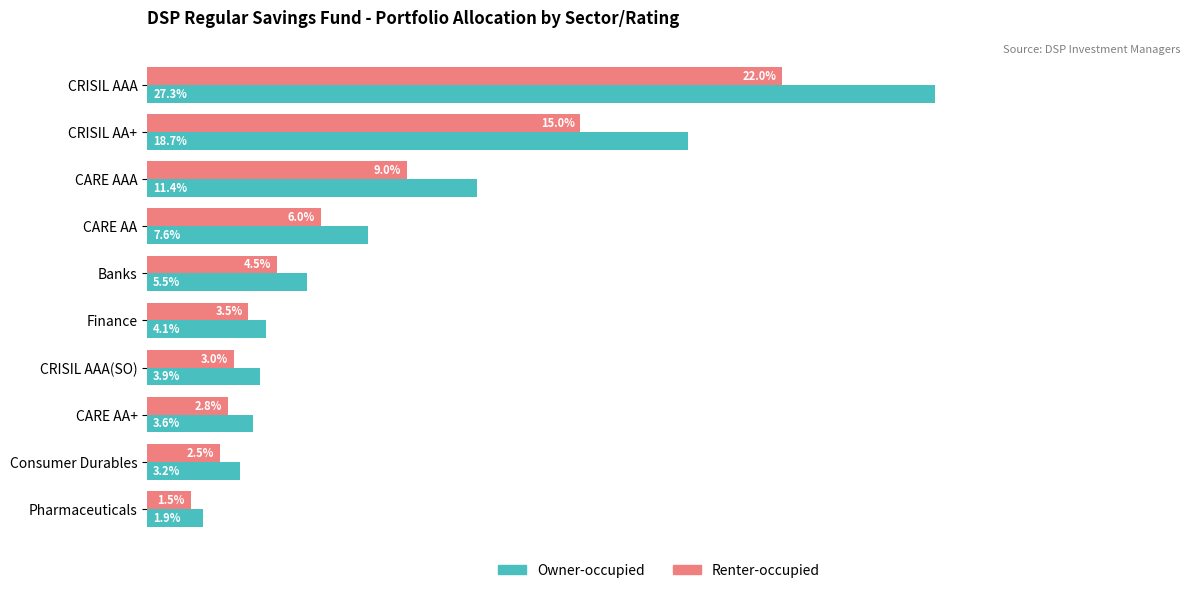

Which series has the widest spread of values?

Owner-occupied